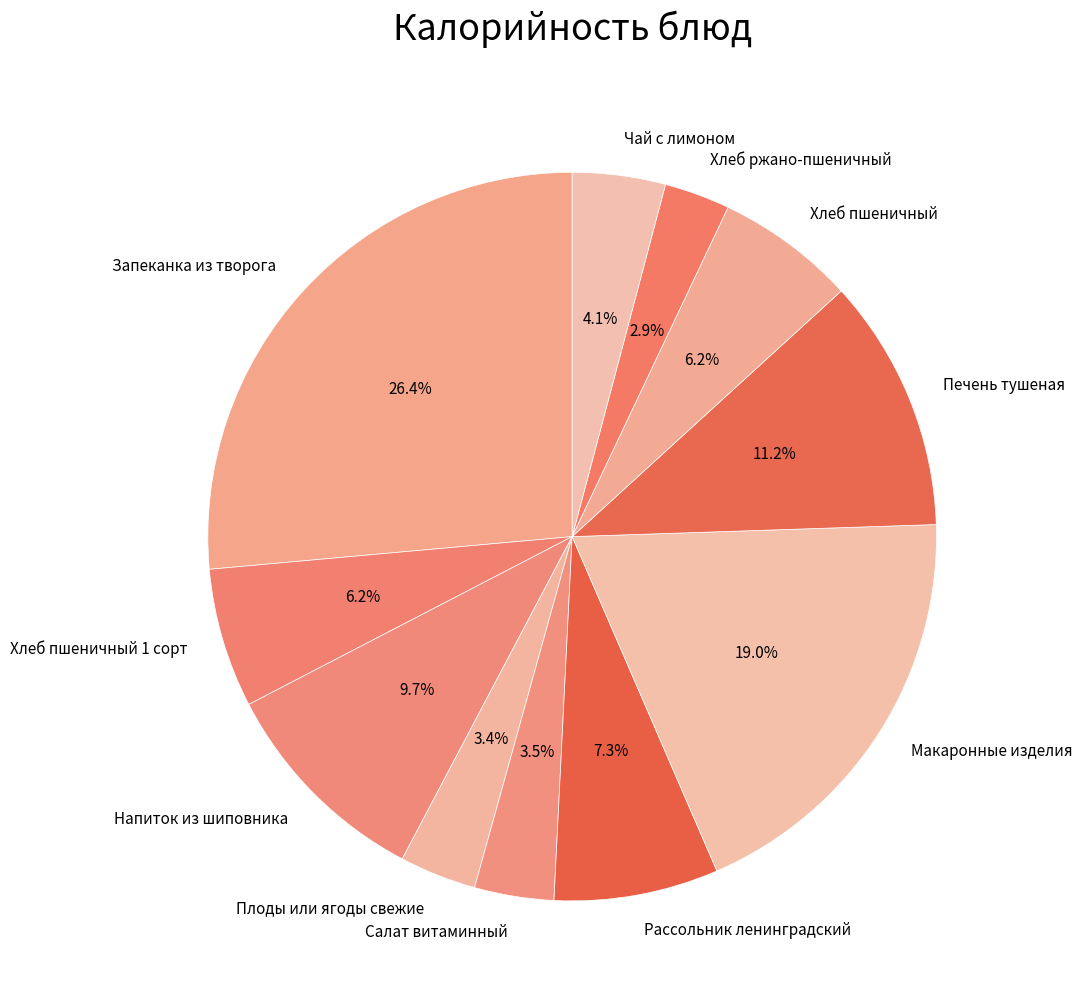

Is it true that Макаронные изделия is 24% of the pie?

False